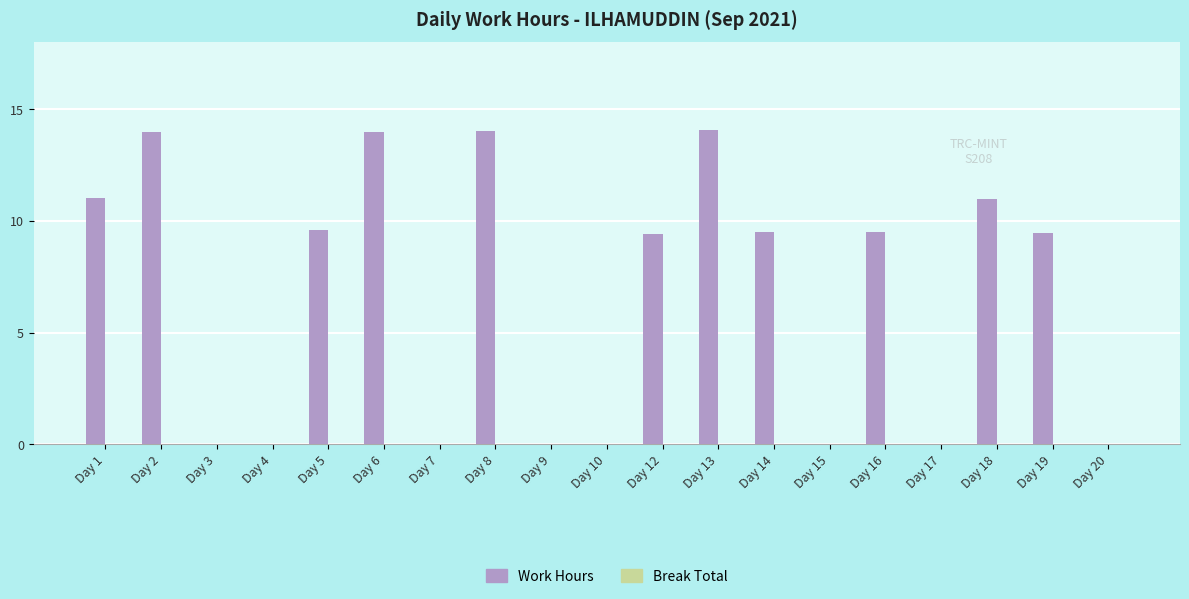

What is the greatest value displayed?

14.1